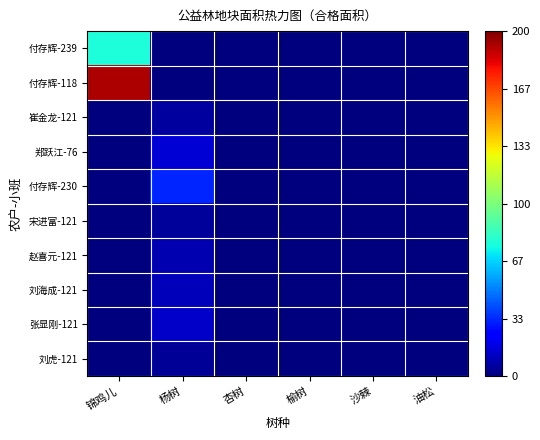

Which has a higher value, 锦鸡儿 or 沙棘?

锦鸡儿